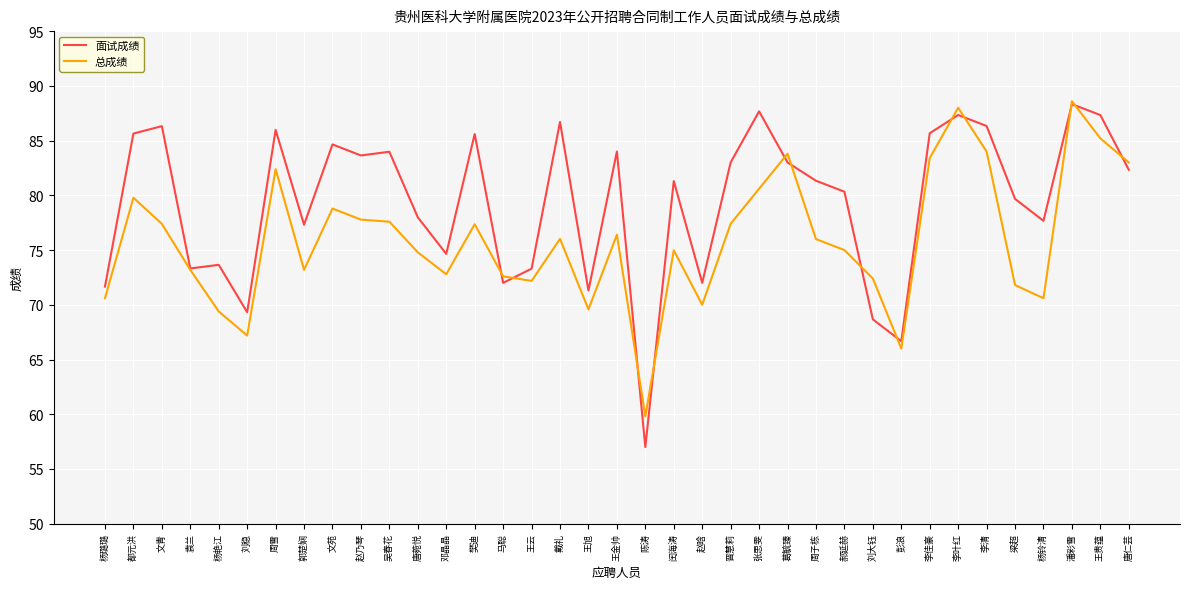

What is the maximum value for 面试成绩?

88.3